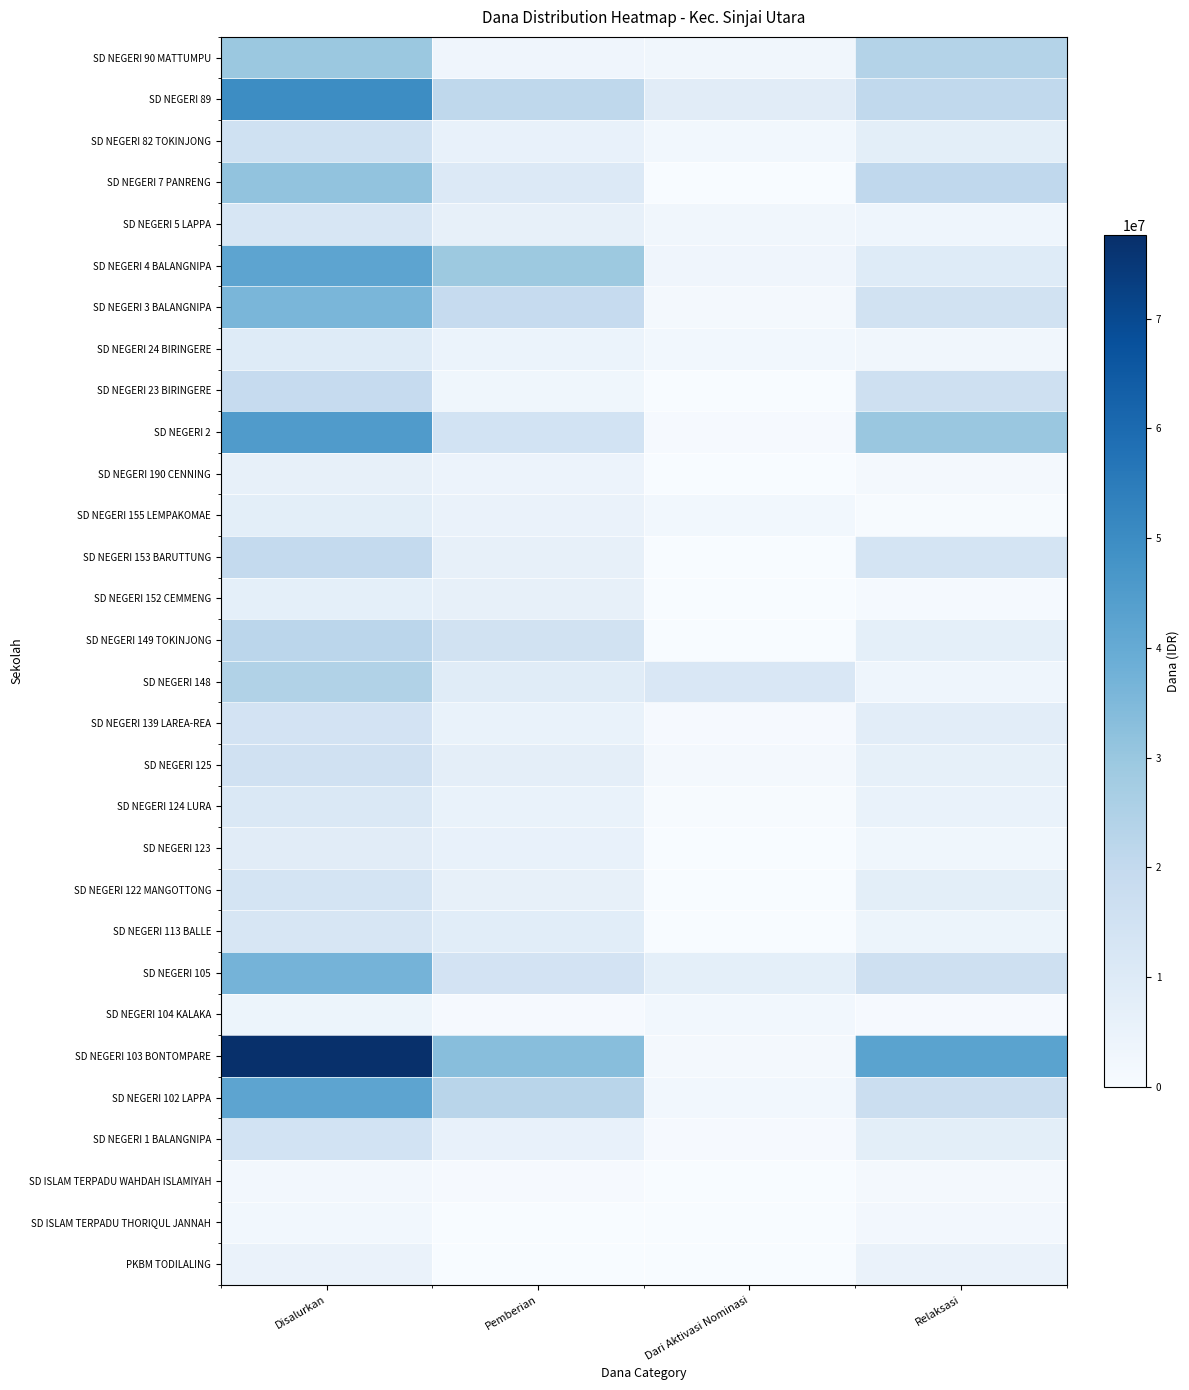

Reading left to right, what are all the values shown in this chart?

PKBM TODILALING: Disalurkan=4950000	Pemberian=0	Dari Aktivasi Nominasi=0	Relaksasi=4950000
SD ISLAM TERPADU THORIQUL JANNAH: Disalurkan=2250000	Pemberian=225000	Dari Aktivasi Nominasi=0	Relaksasi=2025000
SD ISLAM TERPADU WAHDAH ISLAMIYAH: Disalurkan=2025000	Pemberian=675000	Dari Aktivasi Nominasi=0	Relaksasi=1350000
SD NEGERI 1 BALANGNIPA: Disalurkan=14400000	Pemberian=5850000	Dari Aktivasi Nominasi=675000	Relaksasi=7875000
SD NEGERI 102 LAPPA: Disalurkan=42075000	Pemberian=22500000	Dari Aktivasi Nominasi=2250000	Relaksasi=17325000
SD NEGERI 103 BONTOMPARE: Disalurkan=77625000	Pemberian=33075000	Dari Aktivasi Nominasi=1800000	Relaksasi=42750000
SD NEGERI 104 KALAKA: Disalurkan=4050000	Pemberian=900000	Dari Aktivasi Nominasi=2250000	Relaksasi=900000
SD NEGERI 105: Disalurkan=36900000	Pemberian=13950000	Dari Aktivasi Nominasi=6975000	Relaksasi=15975000
SD NEGERI 113 BALLE: Disalurkan=12375000	Pemberian=8325000	Dari Aktivasi Nominasi=0	Relaksasi=4050000
SD NEGERI 122 MANGOTTONG: Disalurkan=13725000	Pemberian=6075000	Dari Aktivasi Nominasi=0	Relaksasi=7650000
SD NEGERI 123: Disalurkan=8550000	Pemberian=5625000	Dari Aktivasi Nominasi=0	Relaksasi=2925000
SD NEGERI 124 LURA: Disalurkan=11025000	Pemberian=5400000	Dari Aktivasi Nominasi=450000	Relaksasi=5175000
SD NEGERI 125: Disalurkan=15300000	Pemberian=7425000	Dari Aktivasi Nominasi=1350000	Relaksasi=6525000
SD NEGERI 139 LAREA-REA: Disalurkan=14175000	Pemberian=5400000	Dari Aktivasi Nominasi=675000	Relaksasi=8100000
SD NEGERI 148: Disalurkan=24300000	Pemberian=9000000	Dari Aktivasi Nominasi=11700000	Relaksasi=3600000
SD NEGERI 149 TOKINJONG: Disalurkan=22050000	Pemberian=15075000	Dari Aktivasi Nominasi=0	Relaksasi=6975000
SD NEGERI 152 CEMMENG: Disalurkan=7200000	Pemberian=6075000	Dari Aktivasi Nominasi=0	Relaksasi=1125000
SD NEGERI 153 BARUTTUNG: Disalurkan=19800000	Pemberian=6075000	Dari Aktivasi Nominasi=0	Relaksasi=13725000
SD NEGERI 155 LEMPAKOMAE: Disalurkan=7650000	Pemberian=4950000	Dari Aktivasi Nominasi=2250000	Relaksasi=450000
SD NEGERI 190 CENNING: Disalurkan=6300000	Pemberian=4500000	Dari Aktivasi Nominasi=0	Relaksasi=1800000
SD NEGERI 2: Disalurkan=45000000	Pemberian=14400000	Dari Aktivasi Nominasi=675000	Relaksasi=29925000
SD NEGERI 23 BIRINGERE: Disalurkan=19125000	Pemberian=2925000	Dari Aktivasi Nominasi=0	Relaksasi=16200000
SD NEGERI 24 BIRINGERE: Disalurkan=9675000	Pemberian=4725000	Dari Aktivasi Nominasi=2250000	Relaksasi=2700000
SD NEGERI 3 BALANGNIPA: Disalurkan=36000000	Pemberian=19125000	Dari Aktivasi Nominasi=1800000	Relaksasi=15075000
SD NEGERI 4 BALANGNIPA: Disalurkan=42075000	Pemberian=29250000	Dari Aktivasi Nominasi=3150000	Relaksasi=9675000
SD NEGERI 5 LAPPA: Disalurkan=12600000	Pemberian=6300000	Dari Aktivasi Nominasi=2700000	Relaksasi=3600000
SD NEGERI 7 PANRENG: Disalurkan=31275000	Pemberian=10350000	Dari Aktivasi Nominasi=225000	Relaksasi=20700000
SD NEGERI 82 TOKINJONG: Disalurkan=15750000	Pemberian=5625000	Dari Aktivasi Nominasi=2250000	Relaksasi=7875000
SD NEGERI 89: Disalurkan=49950000	Pemberian=20925000	Dari Aktivasi Nominasi=8550000	Relaksasi=20475000
SD NEGERI 90 MATTUMPU: Disalurkan=29700000	Pemberian=3150000	Dari Aktivasi Nominasi=2700000	Relaksasi=23850000